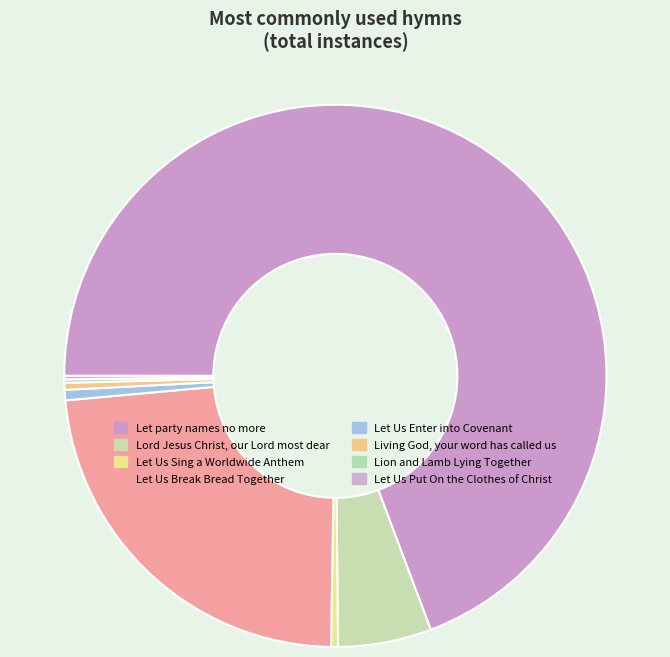

Does Let party names no more represent more than half of the total?

Yes